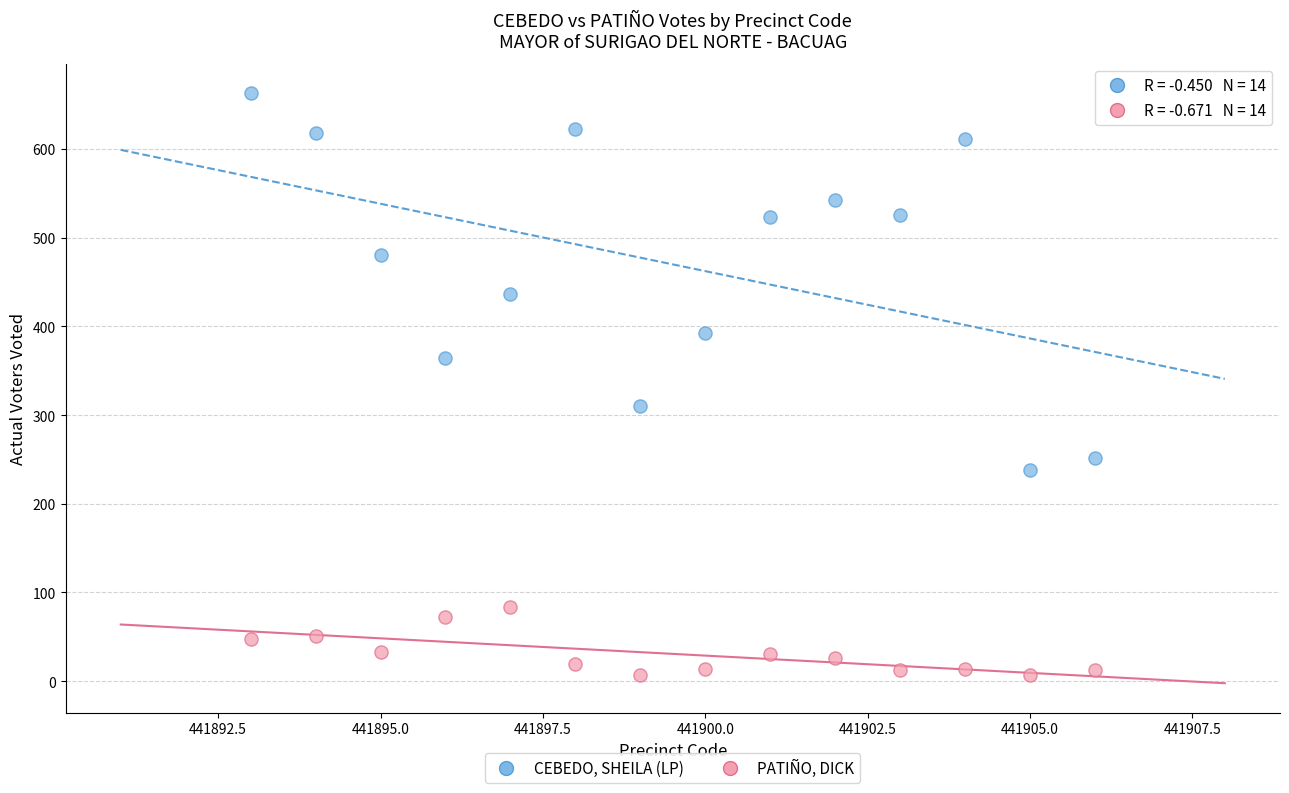

Which series has the largest Y range (max minus min)?

CEBEDO, SHEILA (LP)